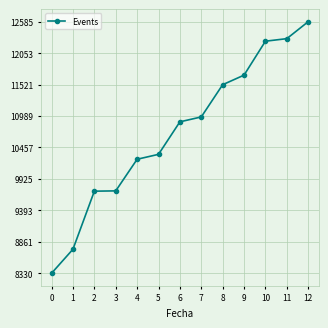

The value at 11 is 12298. True or false?

True